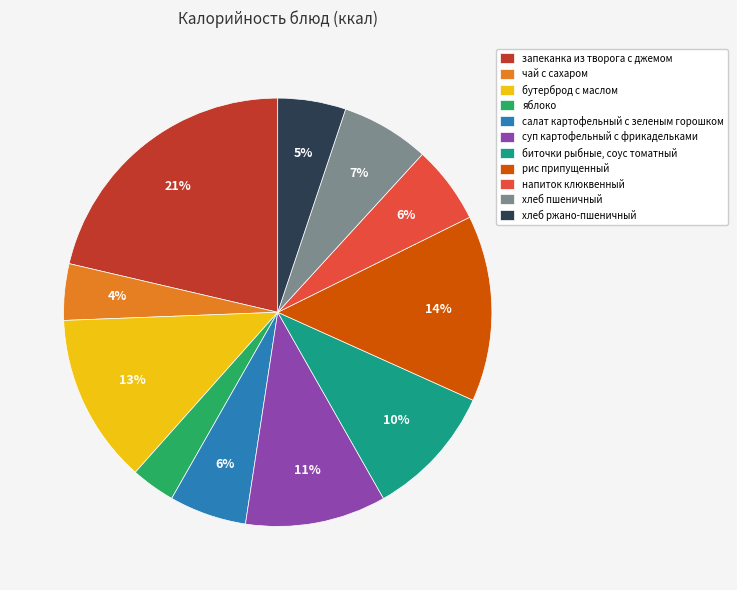

Do биточки рыбные, соус томатный and хлеб пшеничный together represent more than half of the pie?

No